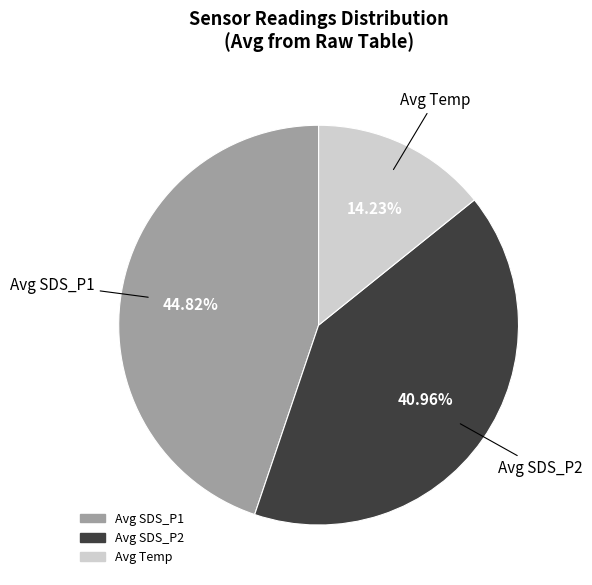

Is there any slice that represents more than half of the pie?

No